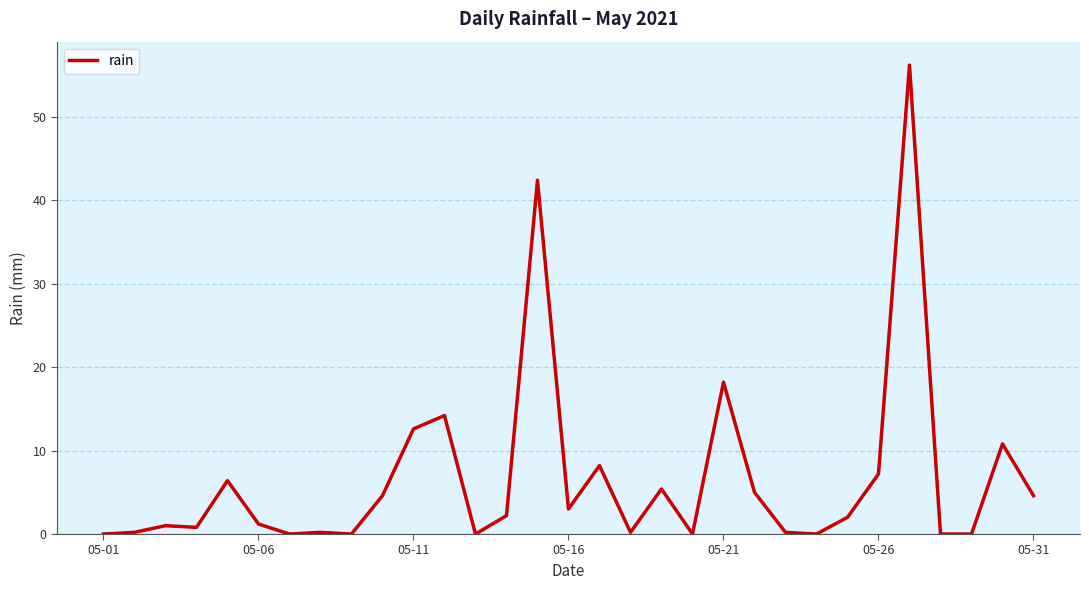

What is the greatest value displayed?

56.2